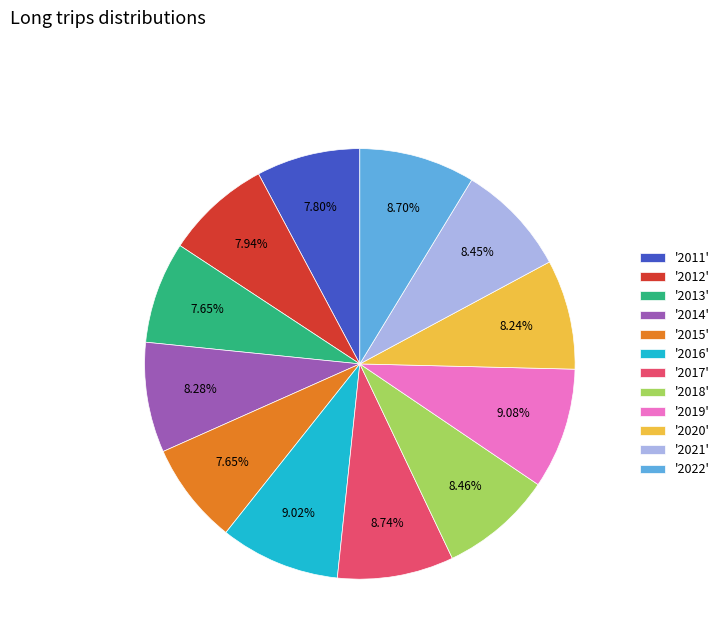

Combined, do '2011' and '2013' account for over 50%?

No